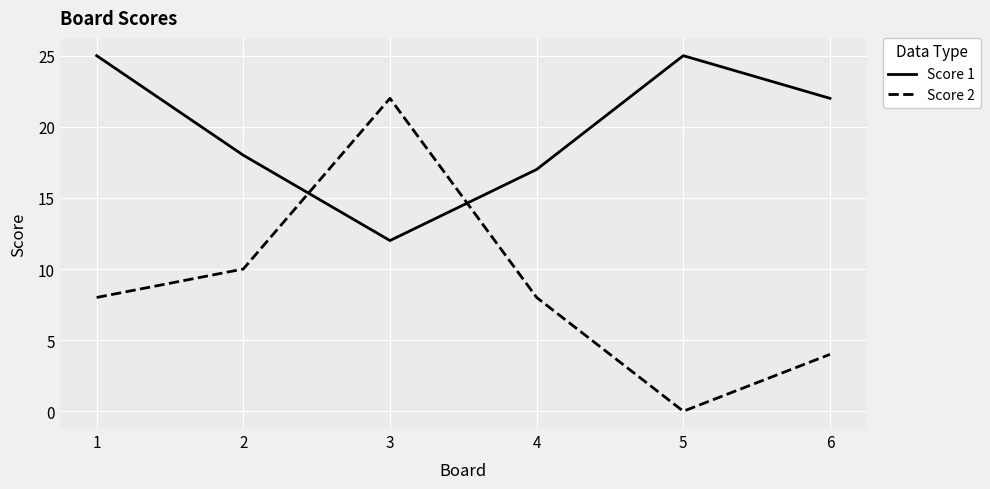

Is it true that Score 2 equals 3 at 4?

False